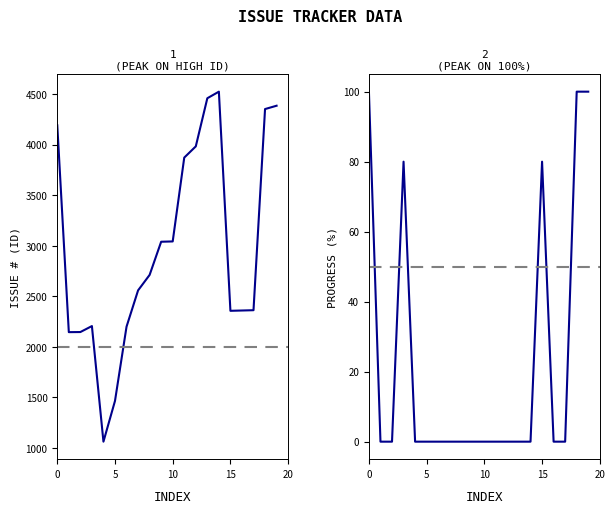

How many values in the Issue # series are below 2712?

10